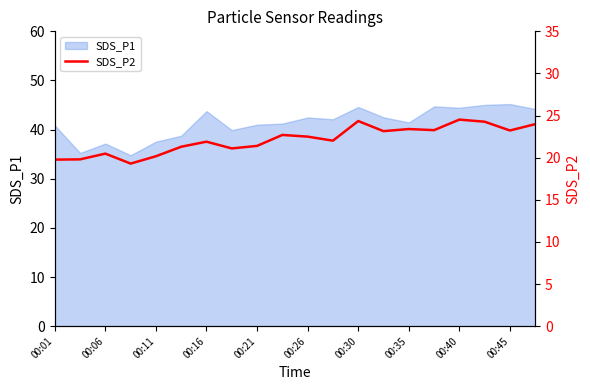

How many lines are shown in the chart?

1